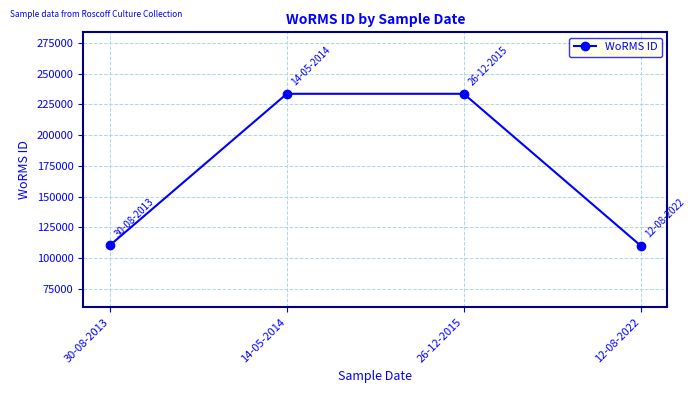

What is the ratio of the value at 12-08-2022 to the value at 14-05-2014?

0.5